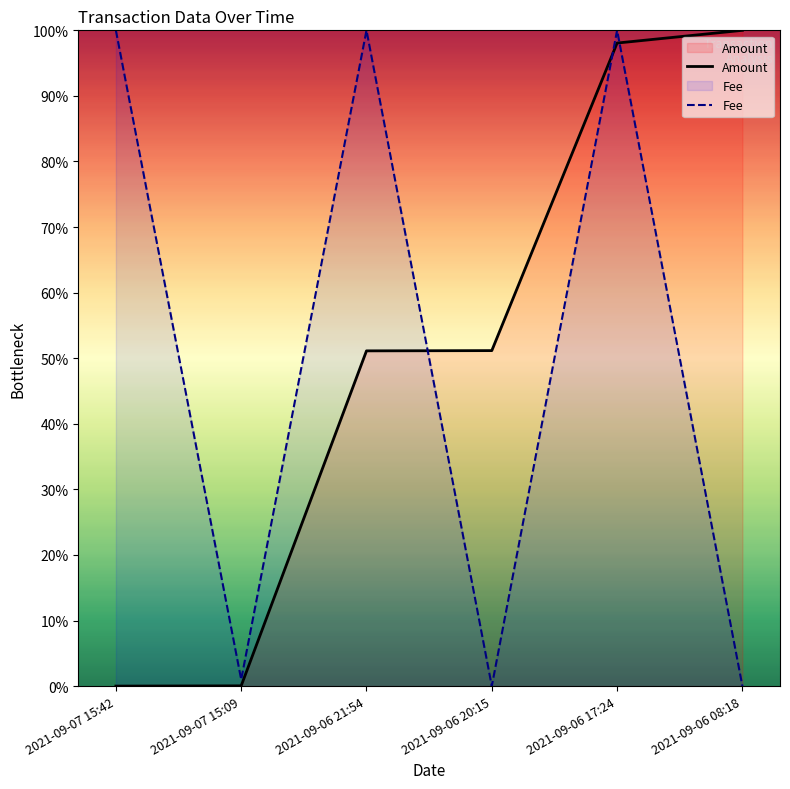

Is the value of Fee at 2021-09-06 20:15 greater than the value of Amount at 2021-09-07 15:09?

No